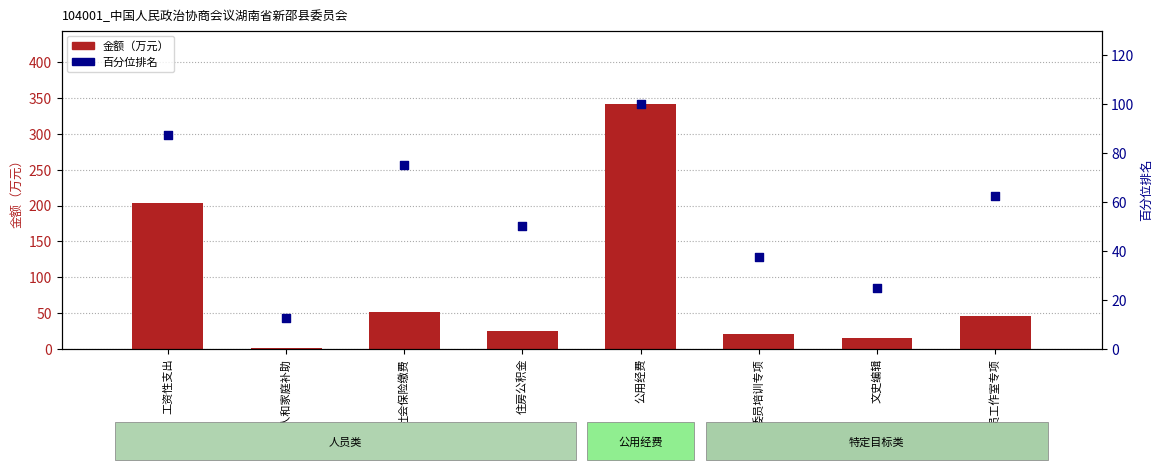

What is the total value across all series at 文史编辑?

40.0